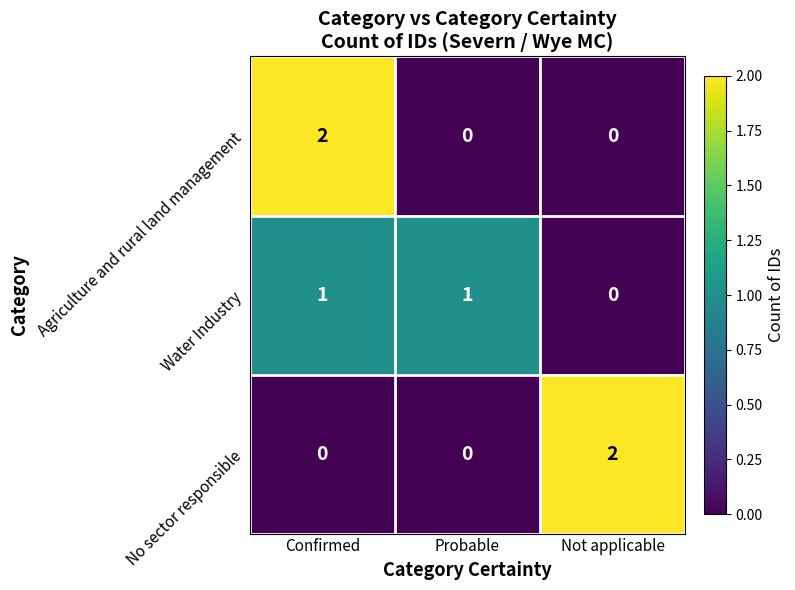

Count the Agriculture and rural land management values in the range 0 to 2.

3